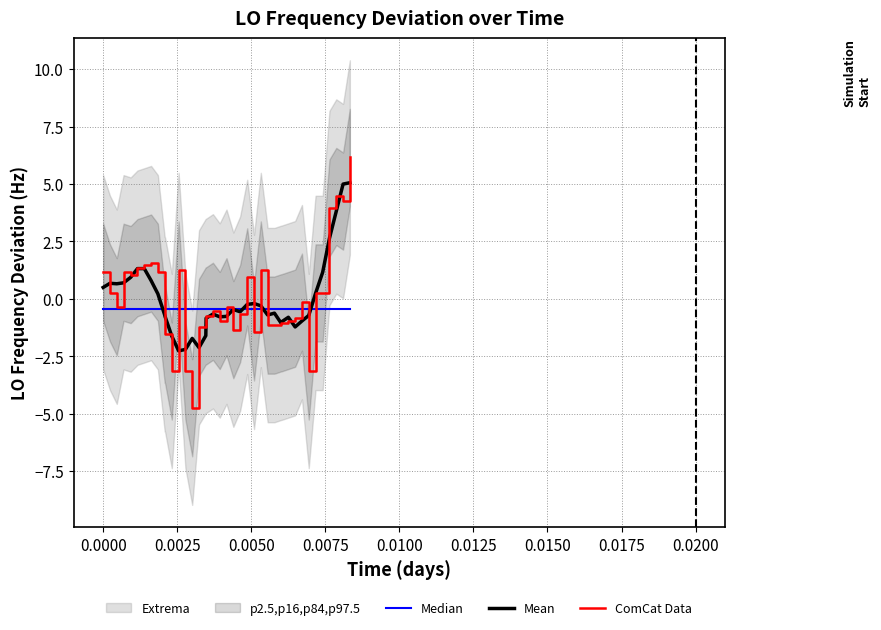

How many interior local valleys does the ComCat Data series have?

9